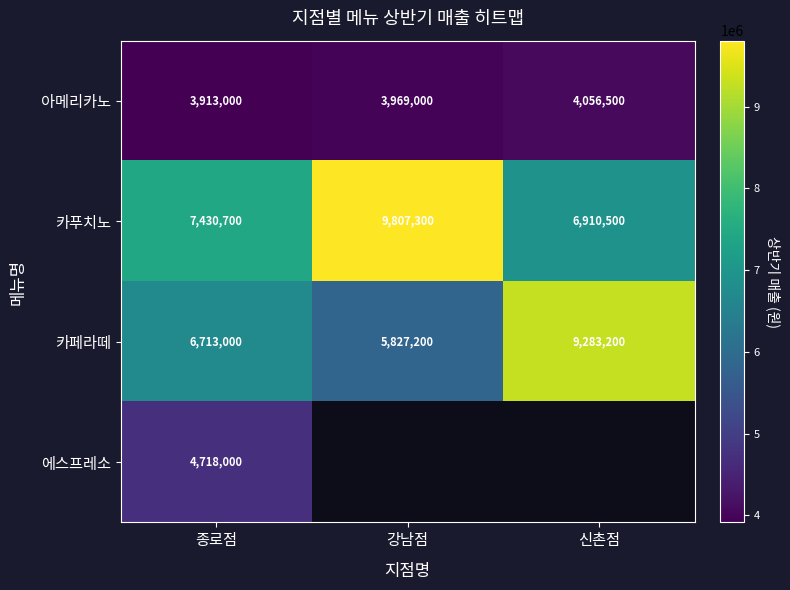

True or false: 카페라떼 has a value of 5753700 at 신촌점.

False